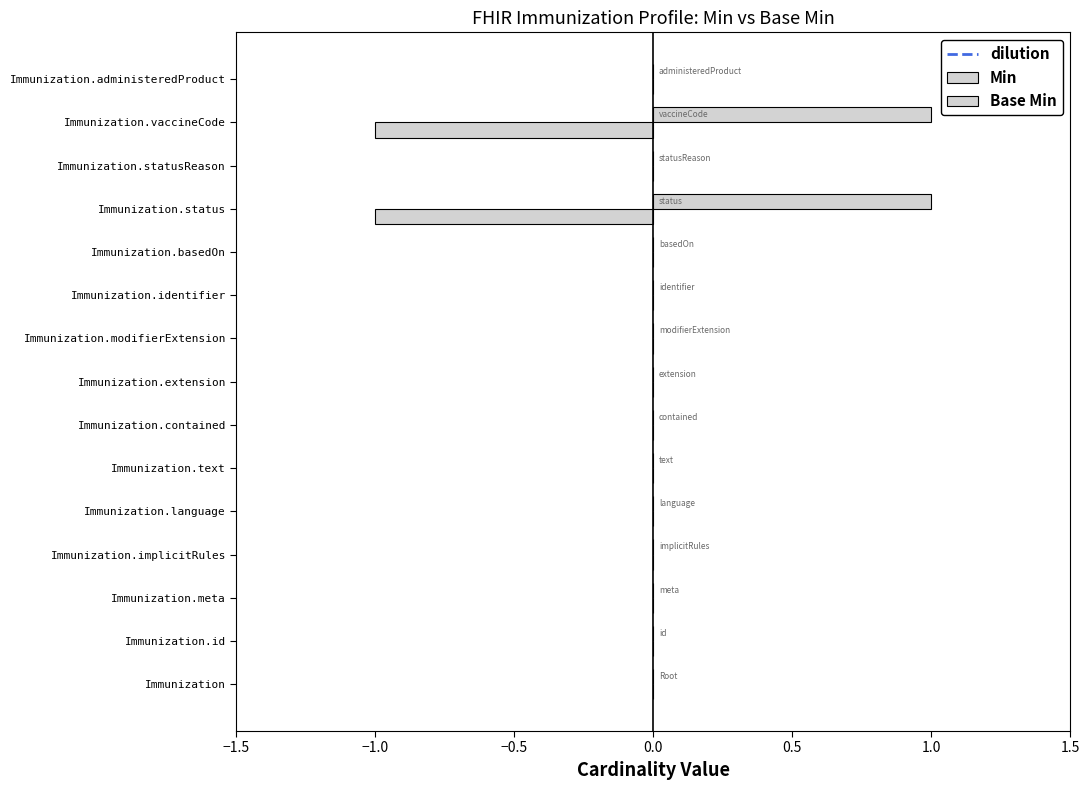

How many series are shown in this chart?

2